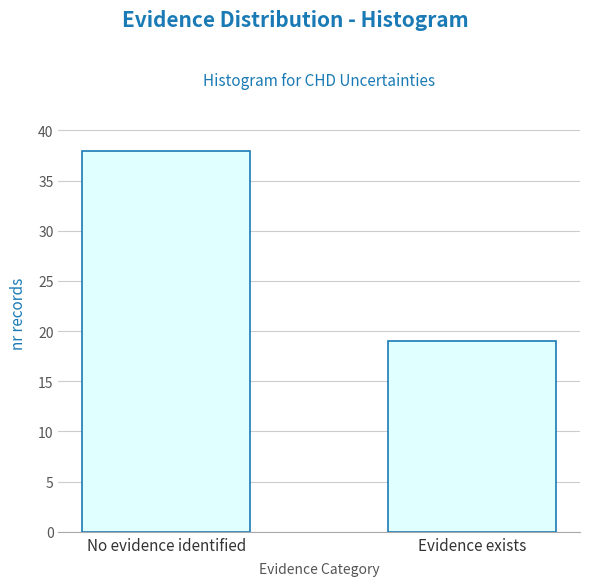

Reading right to left, list all the values displayed in this chart.

19	38